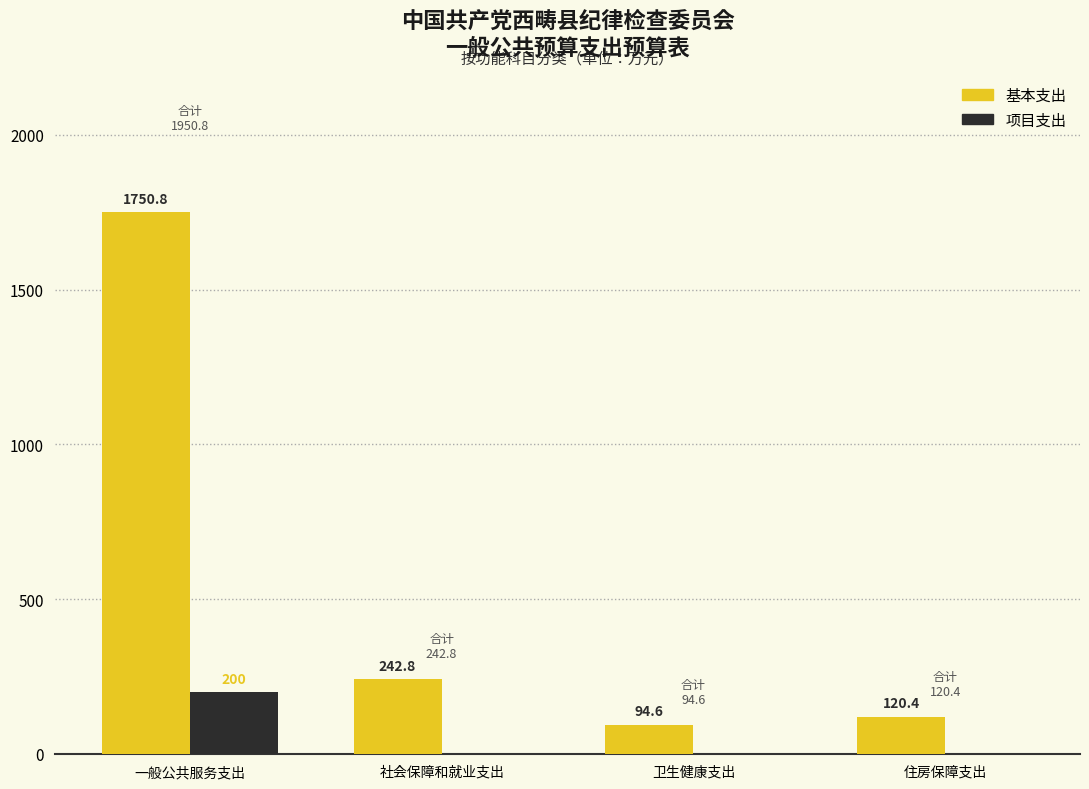

Reading right to left, transcribe all the data shown in this chart.

基本支出: 住房保障支出=120.4	卫生健康支出=94.6	社会保障和就业支出=242.8	一般公共服务支出=1750.8
项目支出: 住房保障支出=0.0	卫生健康支出=0.0	社会保障和就业支出=0.0	一般公共服务支出=200.0